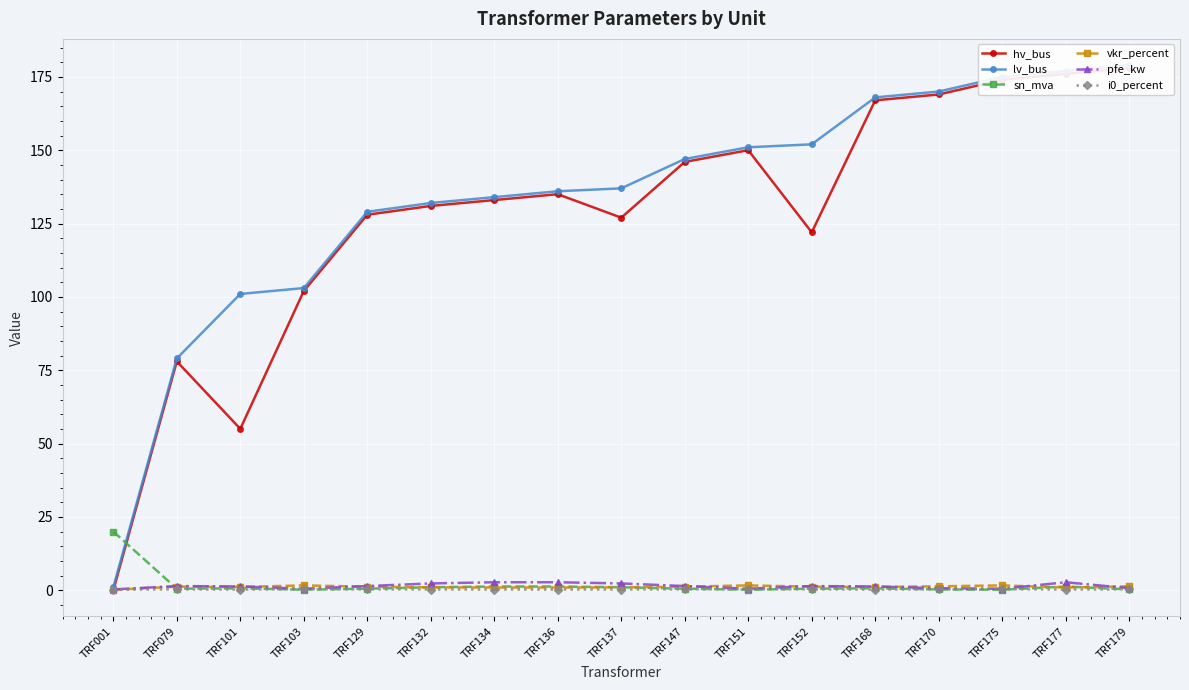

What is the difference between the maximum and minimum values in the vkr_percent series?

1.5